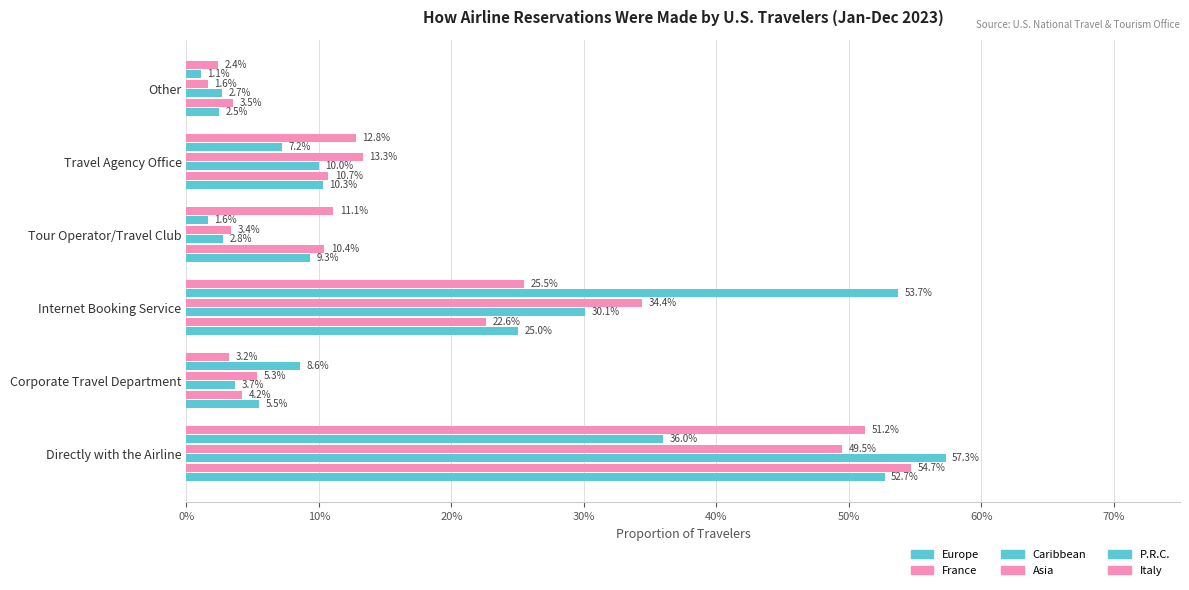

List the series in order of their peak value, lowest first.

Asia, Italy, Europe, P.R.C., France, Caribbean